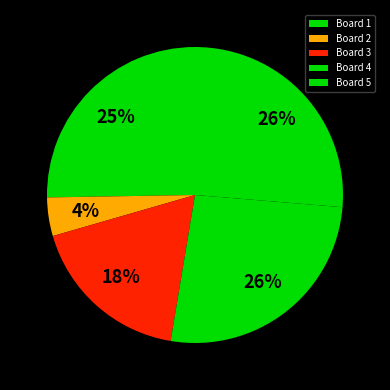

Is it true that Board 3 is 13% of the pie?

False